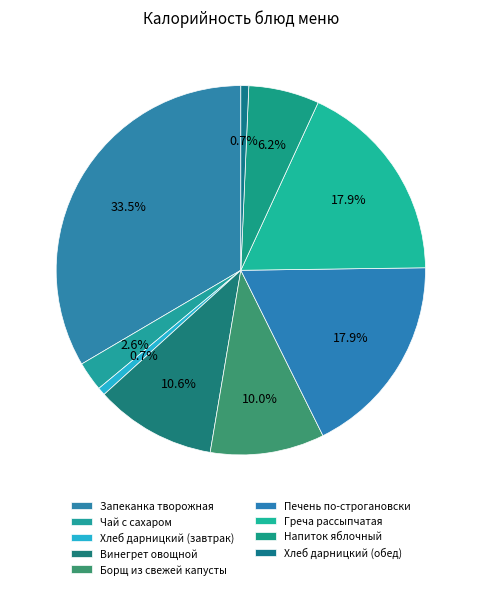

Rank the categories by value from highest to lowest.

Запеканка творожная, Греча рассыпчатая, Печень по-строгановски, Винегрет овощной, Борщ из свежей капусты, Напиток яблочный, Чай с сахаром, Хлеб дарницкий (завтрак), Хлеб дарницкий (обед)